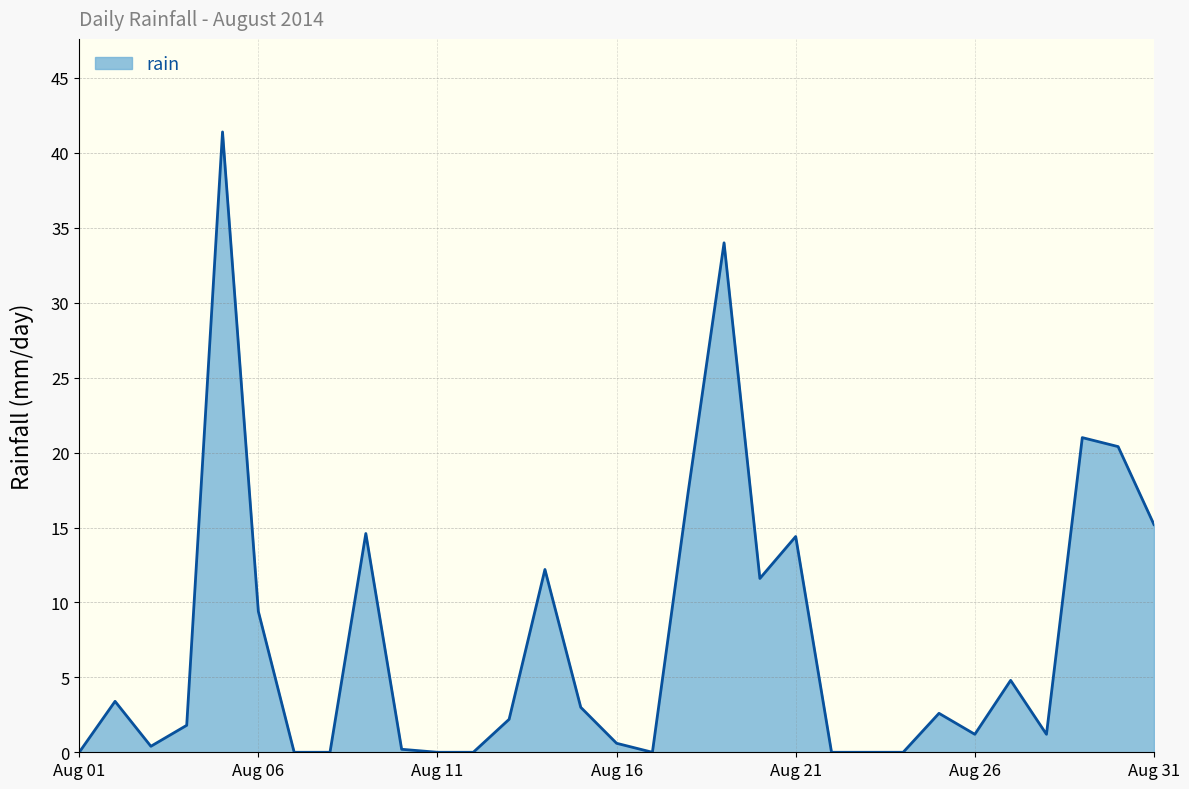

What is the difference between the maximum and minimum values?

41.4